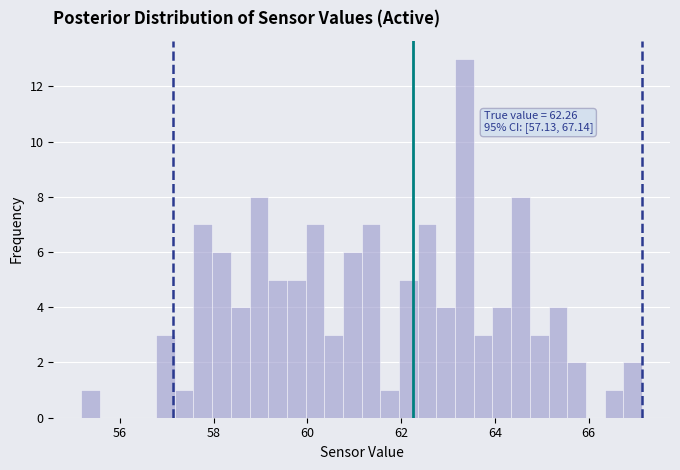

Read against the x-axis, roughly where is the centre of the tallest bar?

63.4